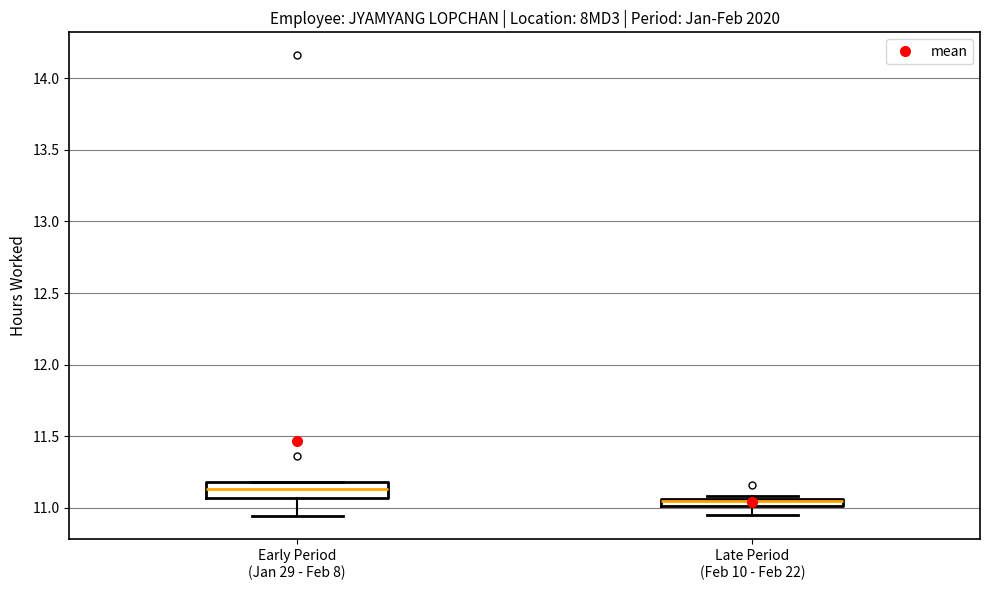

Comparing the boxes themselves (not the whiskers), which one is the tallest?

Early Period (Jan 29 - Feb 8)